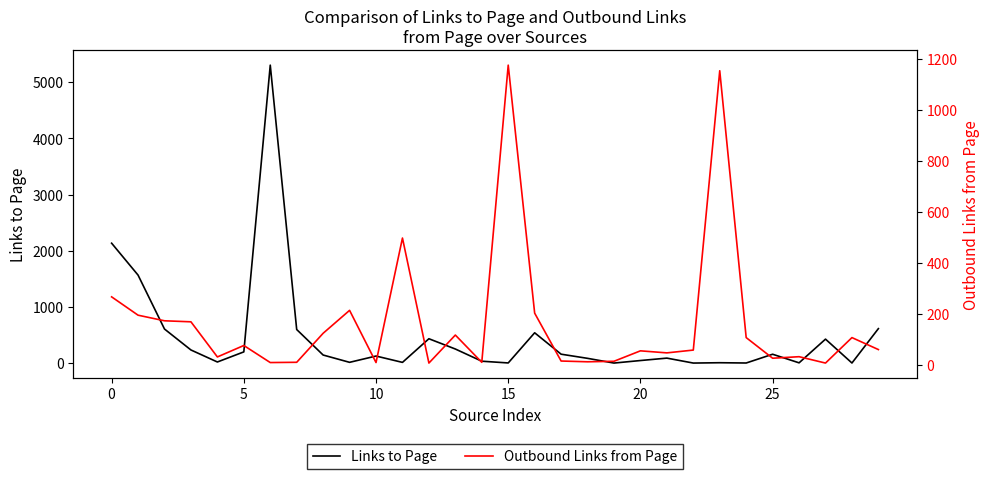

How many values in the Links to Page series exceed 144?

14